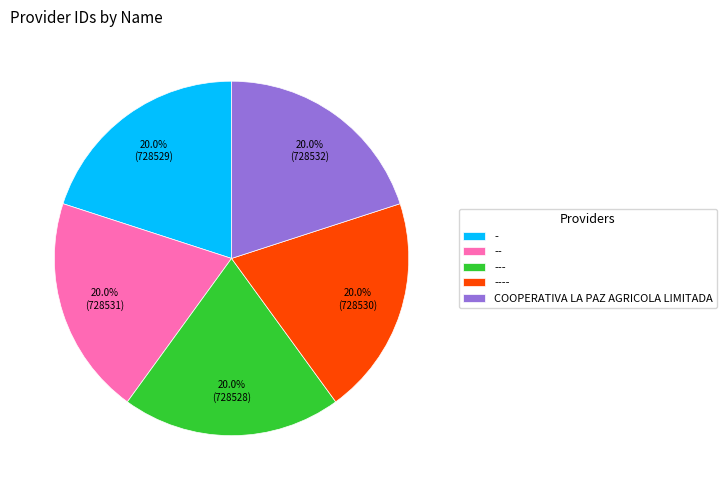

Is the sum of ---- and --- greater than half?

No